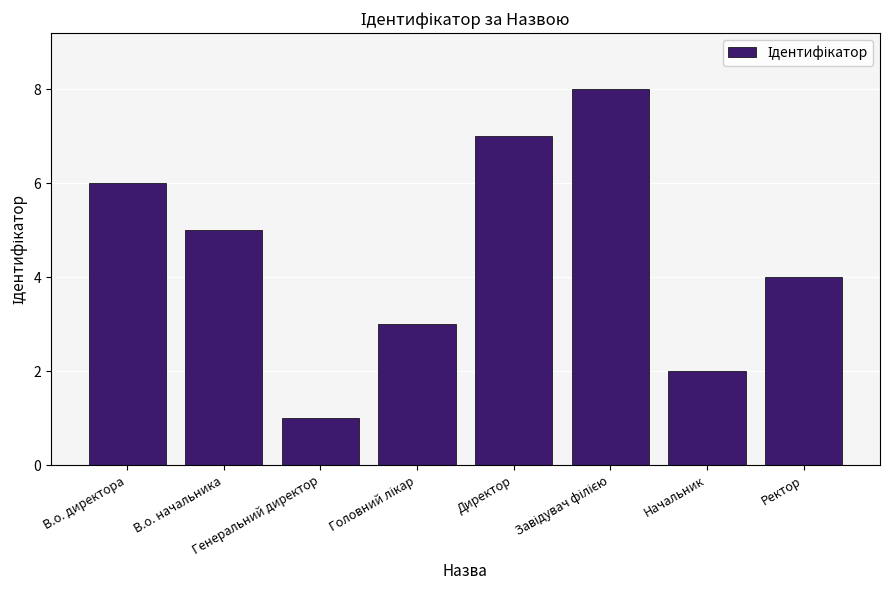

What is the label of the 7th bar from the left?

Начальник